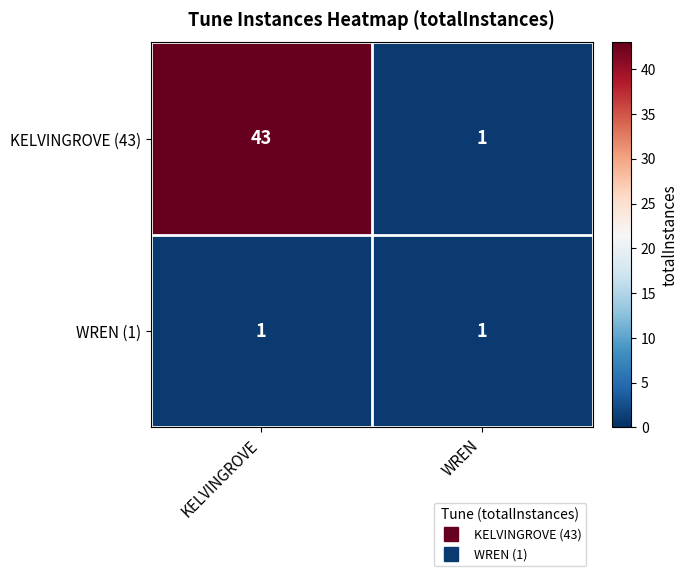

What is the highest value of the KELVINGROVE (43) series?

43